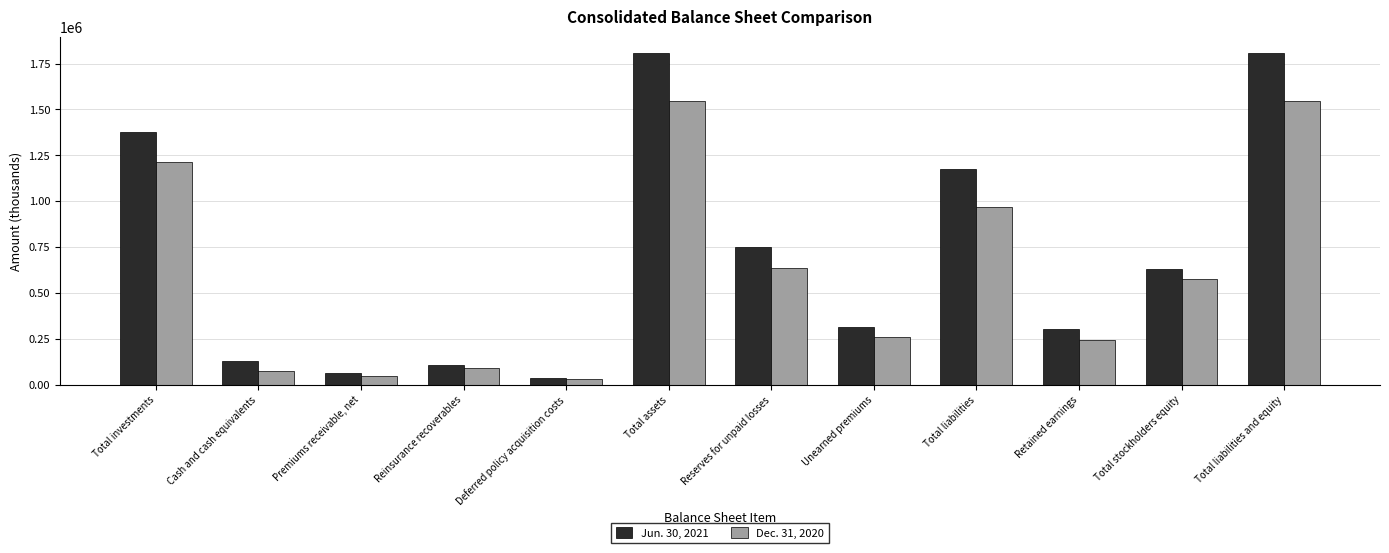

What is the spread (max minus min) of values at Total investments?

164299